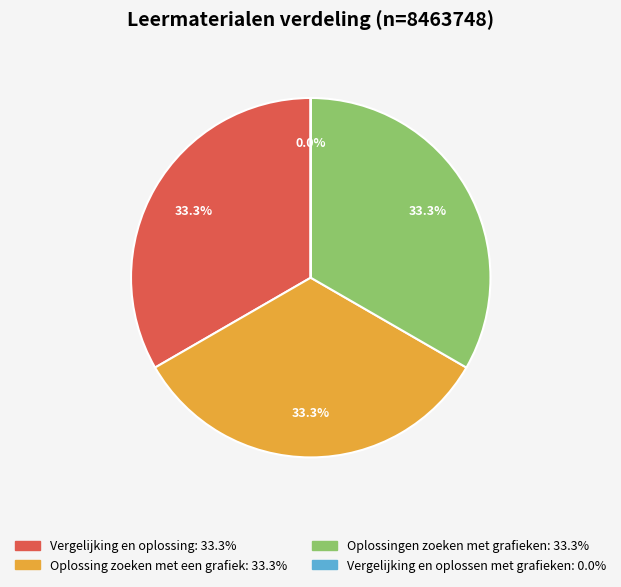

Which slice is the largest?

Oplossingen zoeken met grafieken